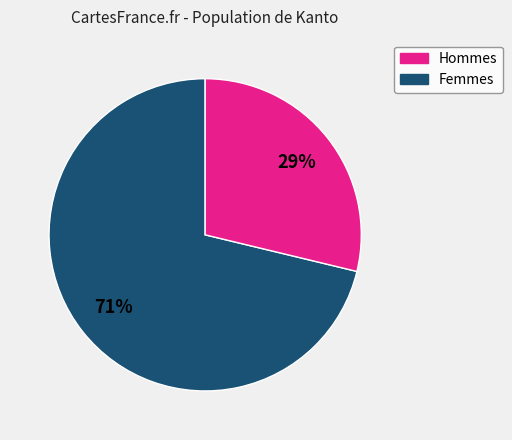

Do Femmes and Hommes together represent more than half of the pie?

Yes